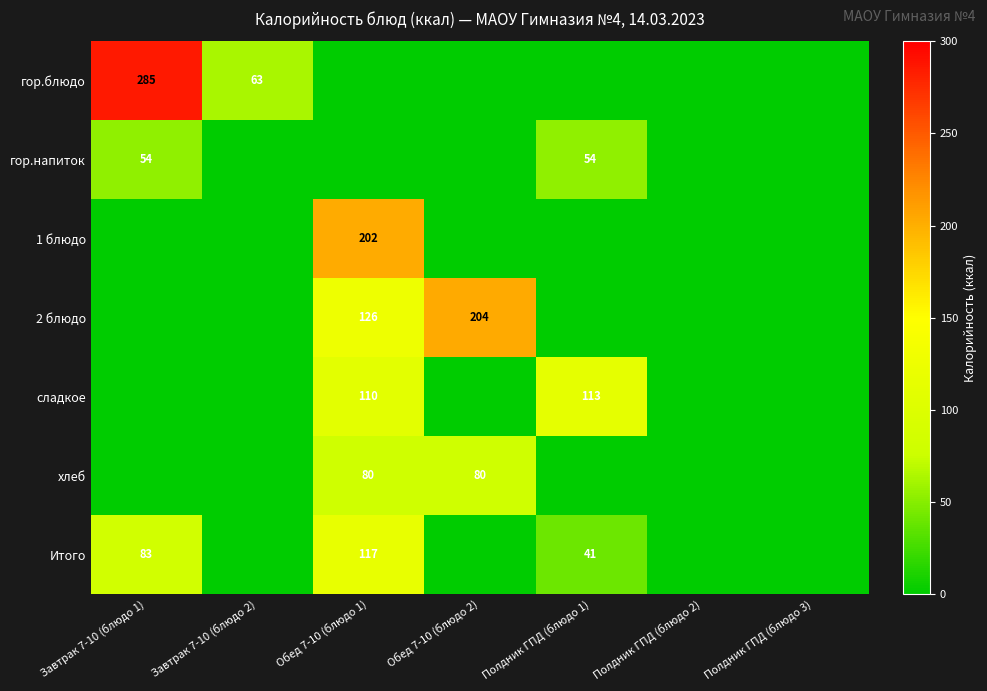

The value of Итого at Завтрак 7-10 (блюдо 1) is 116. True or false?

False